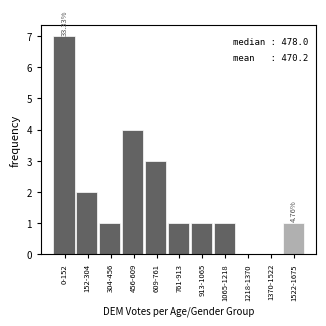

Between 304-456 and 456-609, which is larger?

456-609